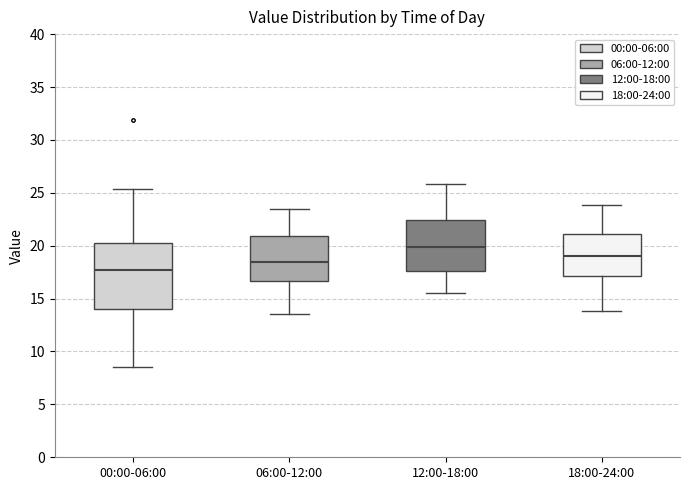

Where does the lower whisker of the box for 12:00-18:00 end on the y-axis? The values are not printed on the chart, so give them approximately, as read against the axis.

15.5